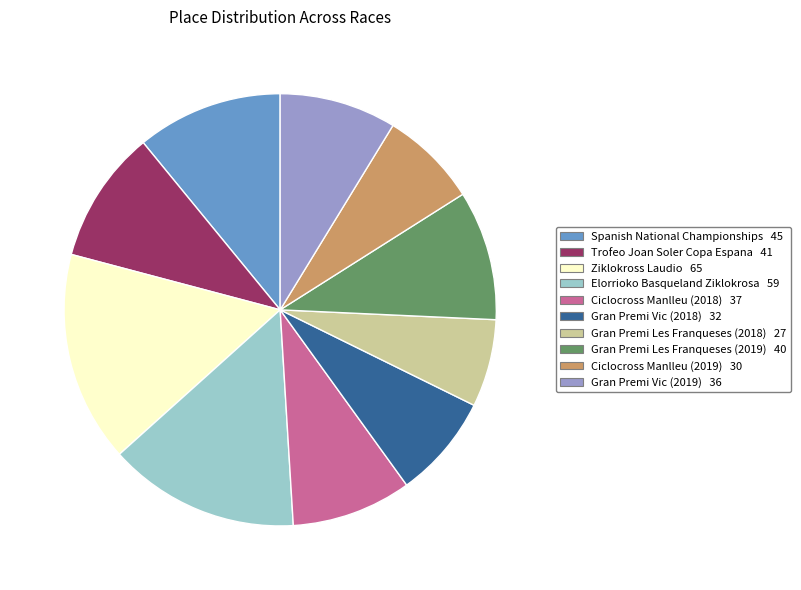

Combined, do Ciclocross Manlleu (2018) and Gran Premi Les Franqueses (2019) account for over 50%?

No